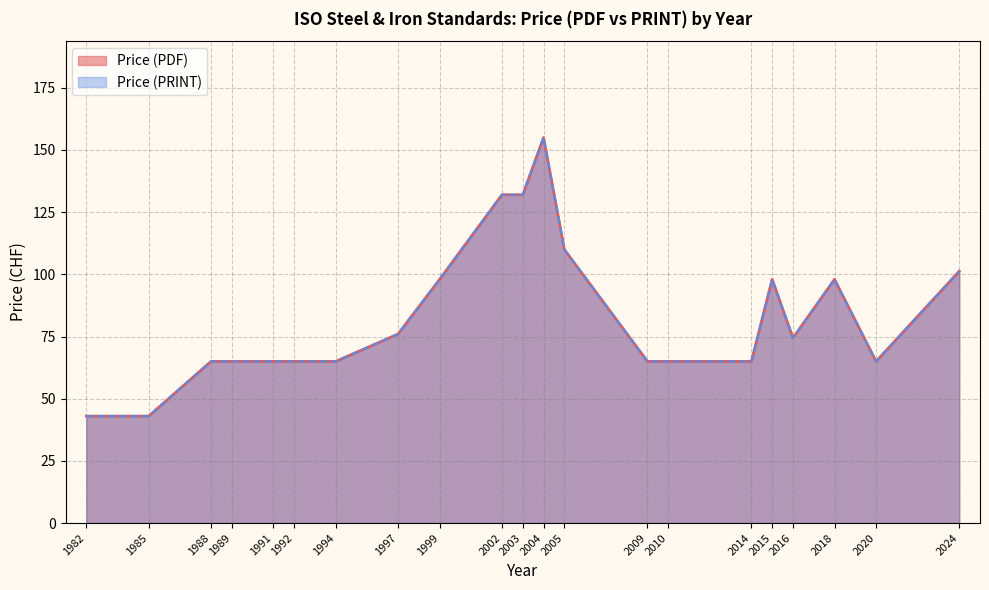

Where does the Price (PDF) series first go above 65?

1997